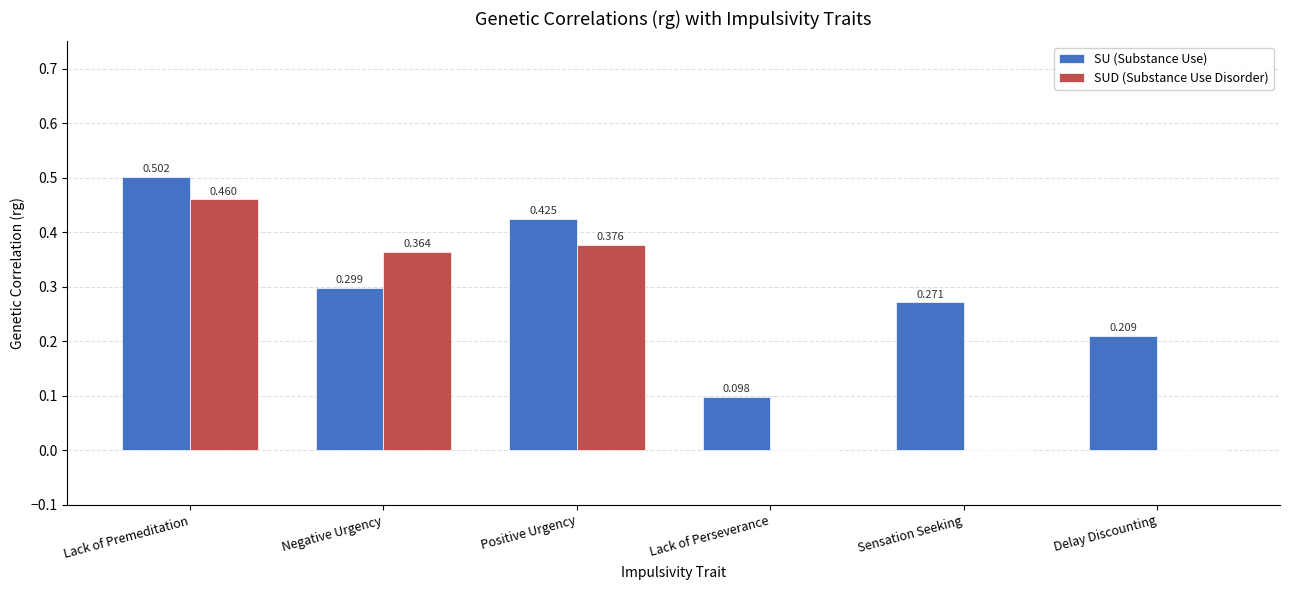

Where is SU (Substance Use) nearest to the value 0?

Lack of Perseverance